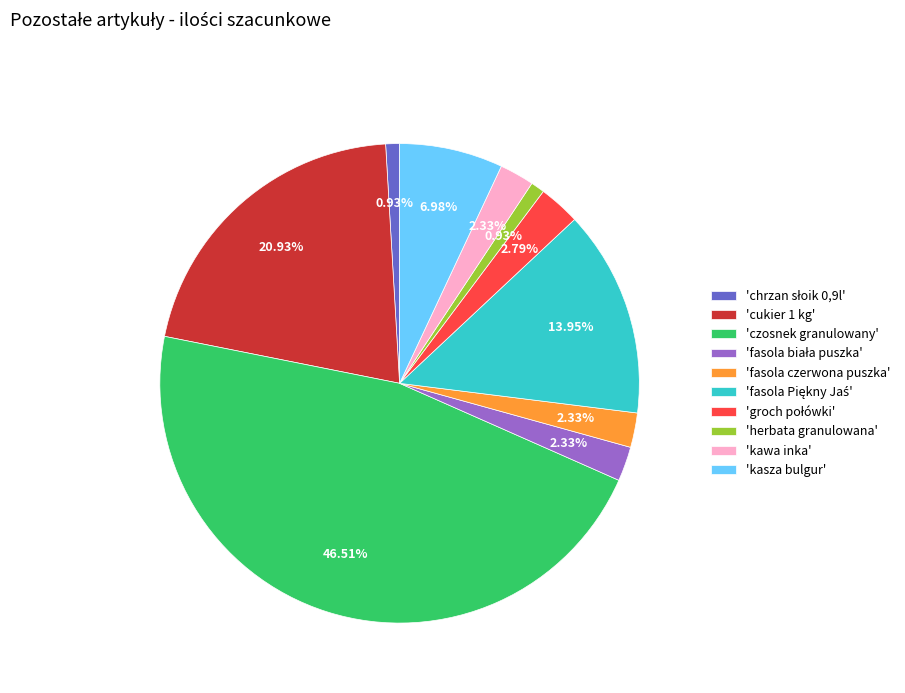

Which has a higher value, 'herbata granulowana' or 'czosnek granulowany'?

'czosnek granulowany'